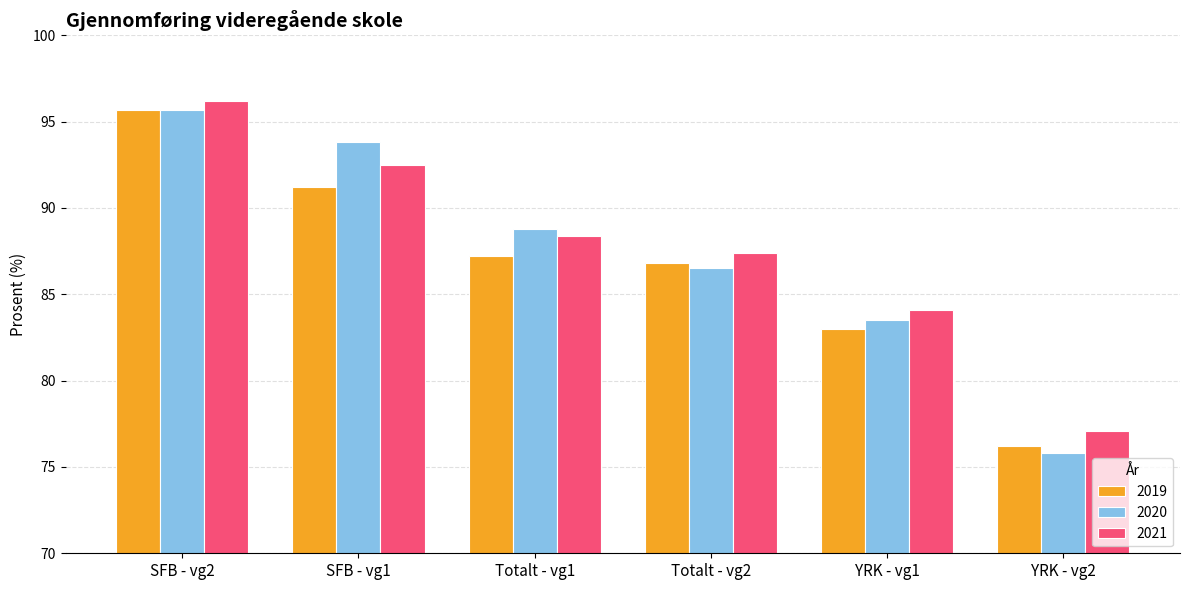

Is it true that 2019 equals 86.8 at Totalt - vg2?

True